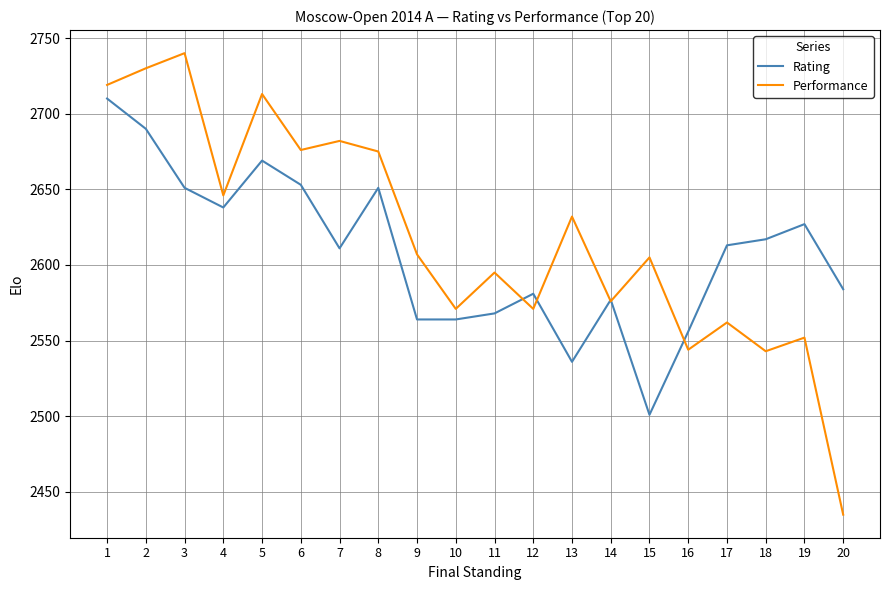

At which category is the sum across all series the highest?

1